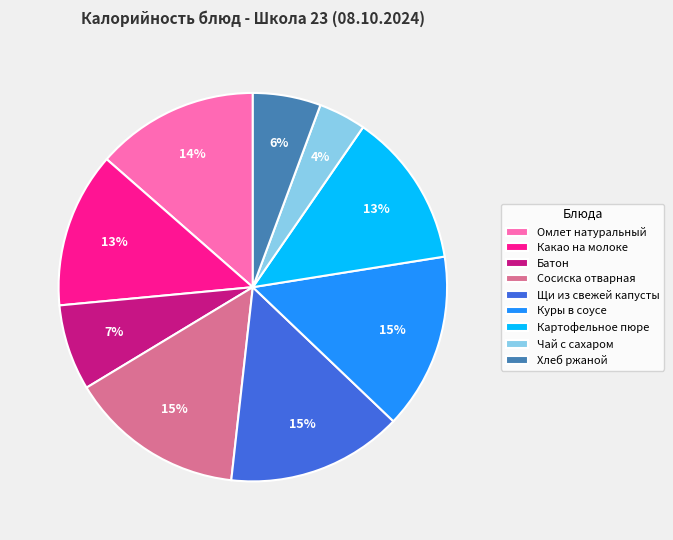

Between Батон and Чай с сахаром, which is larger?

Батон